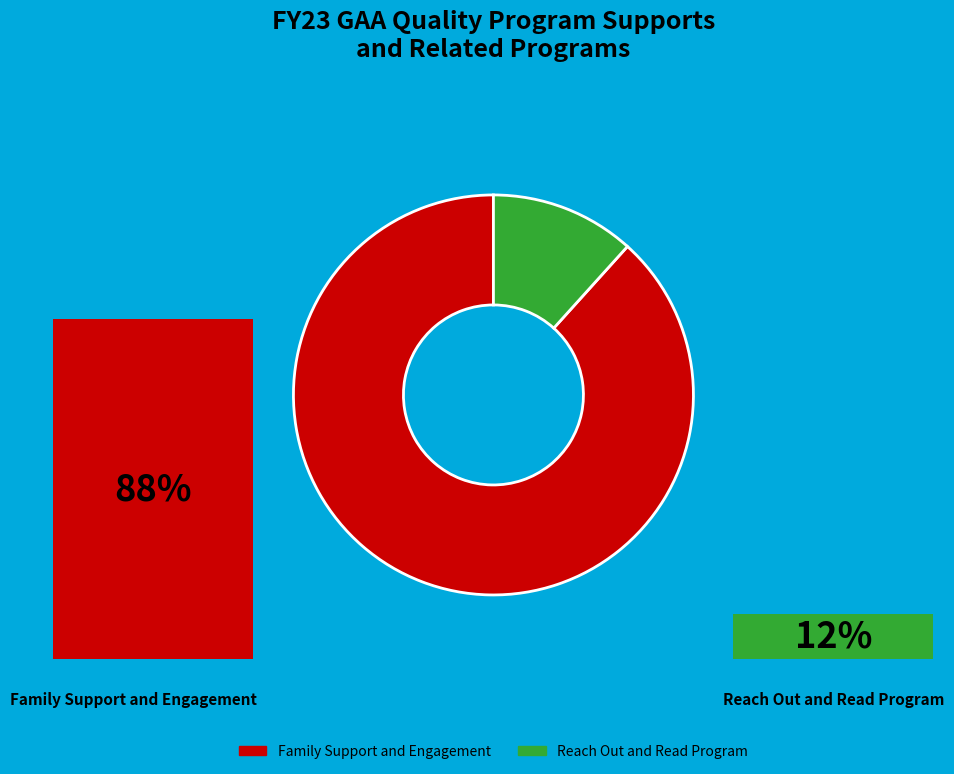

Count the number of slices in the pie.

2